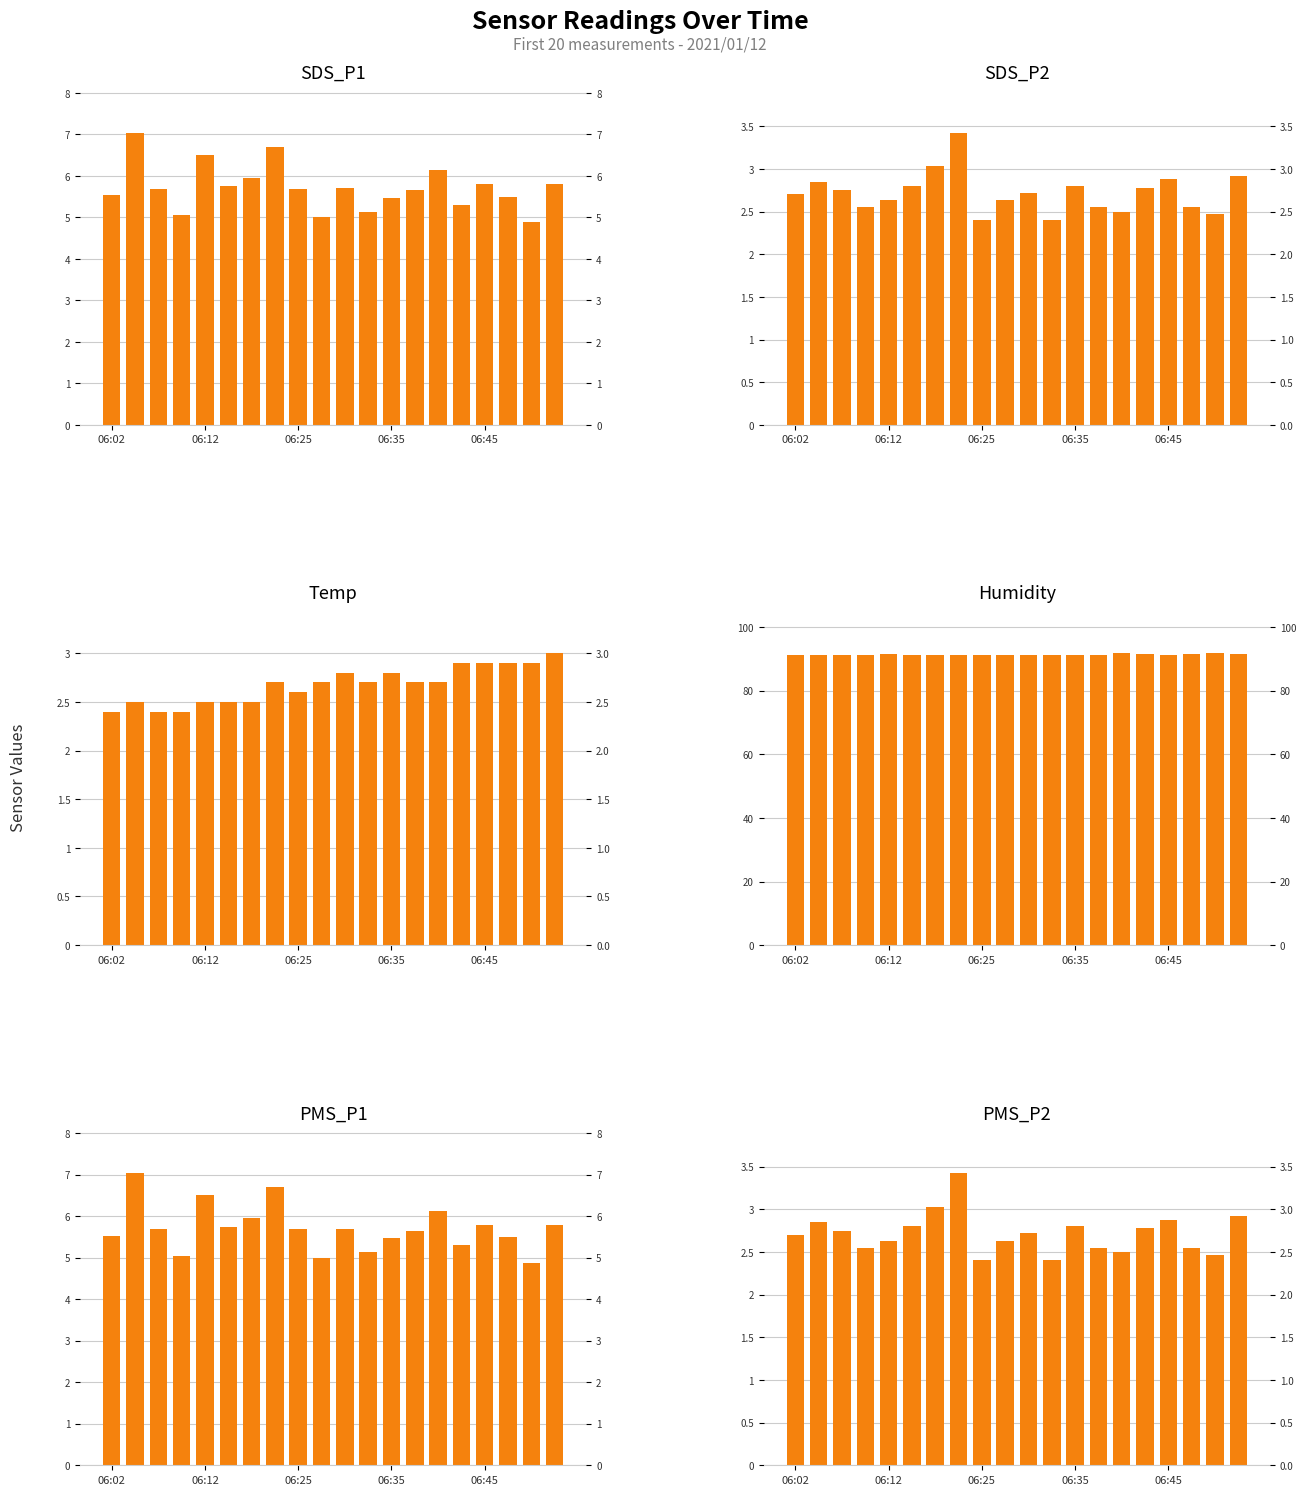

What are all the series names shown in the legend?

SDS_P1, SDS_P2, Temp, Humidity, PMS_P1, PMS_P2